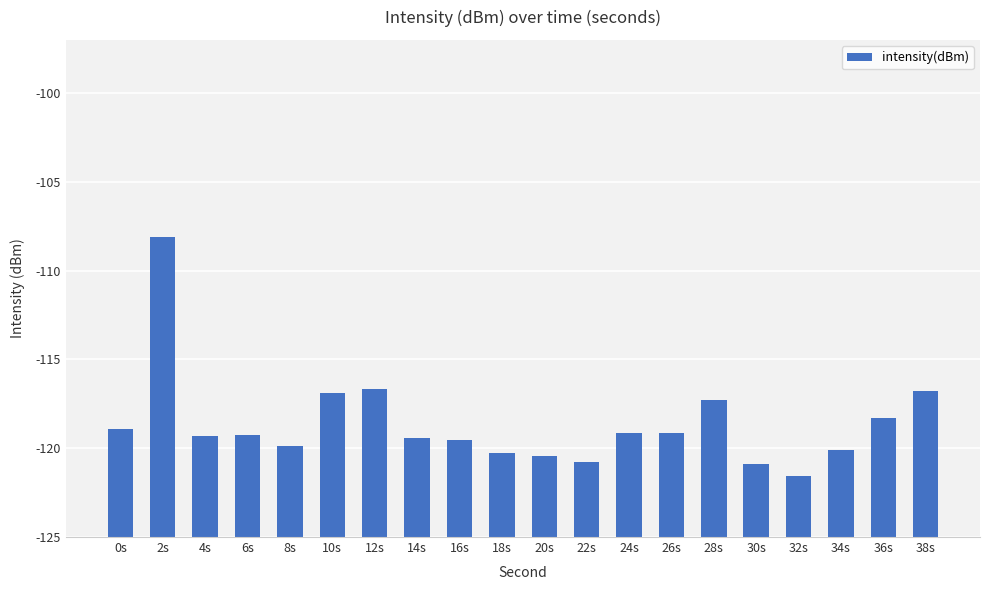

Does the chart contain any negative values?

No